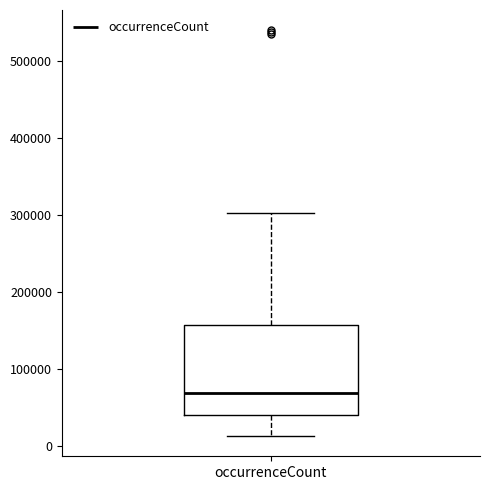

Where does the lower whisker of the box for occurrenceCount end on the y-axis? The values are not printed on the chart, so give them approximately, as read against the axis.

10000